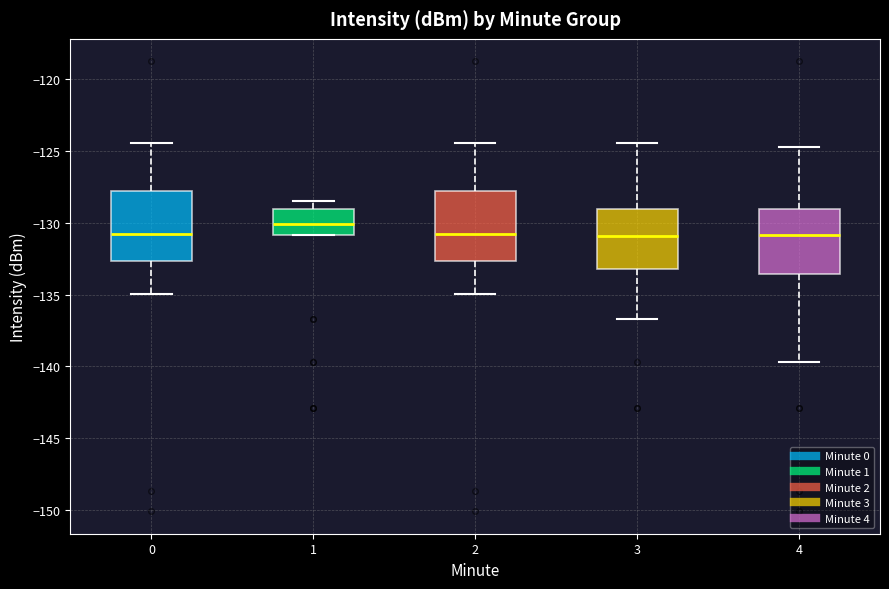

Reading left to right, read every box against the y-axis: the position of its median line, the range the box covers, and the ends of its whiskers. The values are not printed on the chart, so give them approximately, as read against the axis.

0: median -131.0, box -132.5 to -128.0, whiskers -135.0 to -124.5
1: median -130.0, box -131.0 to -129.0, whiskers -131.0 to -128.5
2: median -131.0, box -132.5 to -128.0, whiskers -135.0 to -124.5
3: median -131.0, box -133.0 to -129.0, whiskers -136.5 to -124.5
4: median -131.0, box -133.5 to -129.0, whiskers -139.5 to -124.5